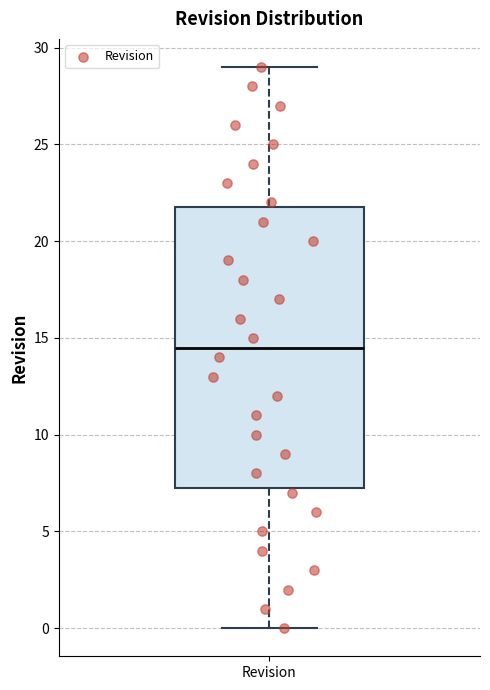

Where is the lower edge of the box for Revision on the y-axis? The values are not printed on the chart, so give them approximately, as read against the axis.

7.5